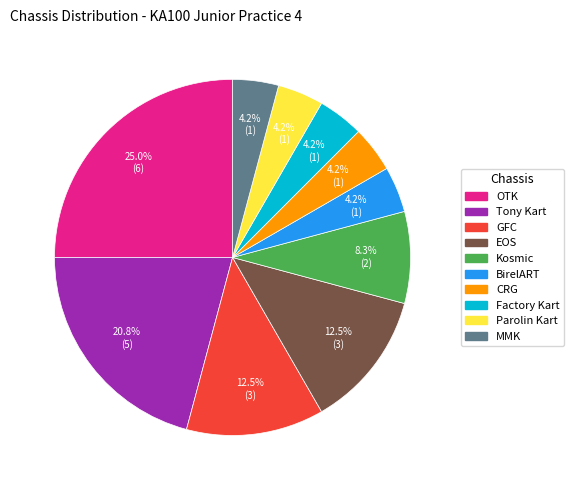

The Parolin Kart slice represents 17% of the pie. True or false?

False